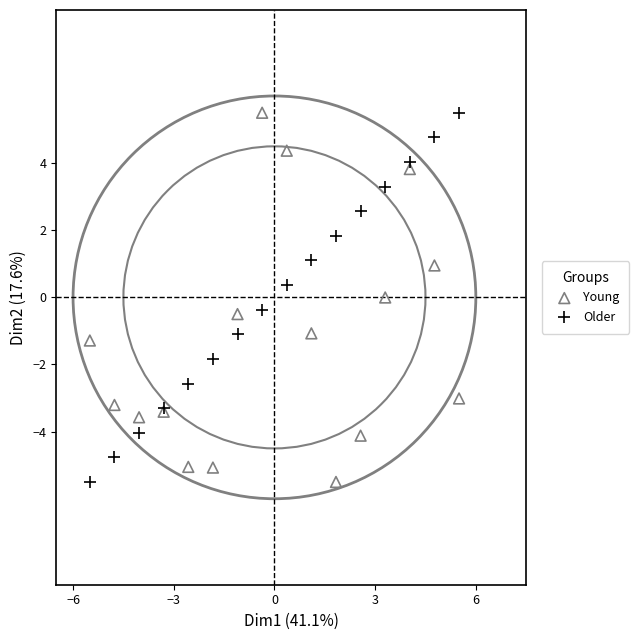

What is the X range (max minus min) for the scatter plot?

11.0